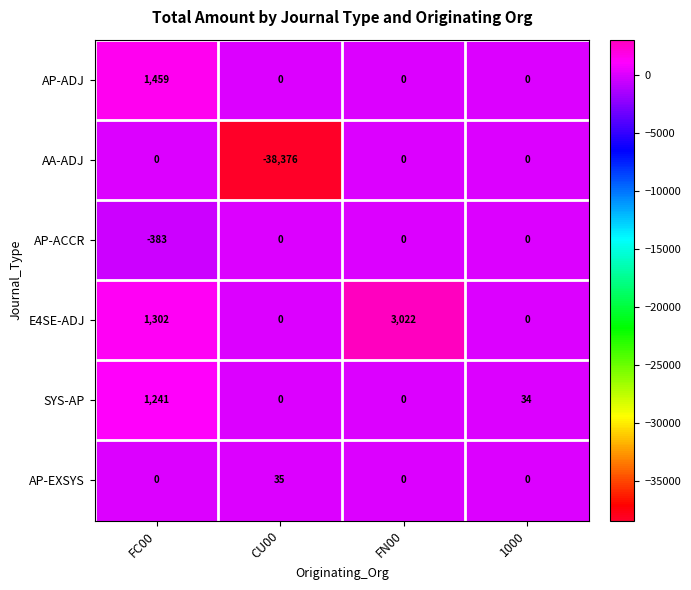

How many distinct data groups are displayed?

6